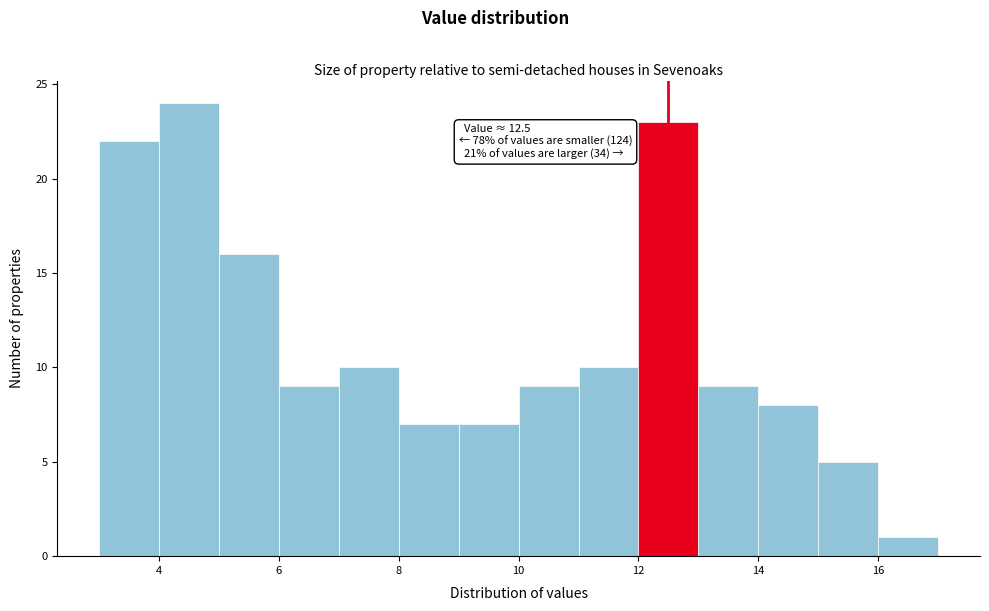

Over which range of the x-axis is the bar tallest?

4 to 5